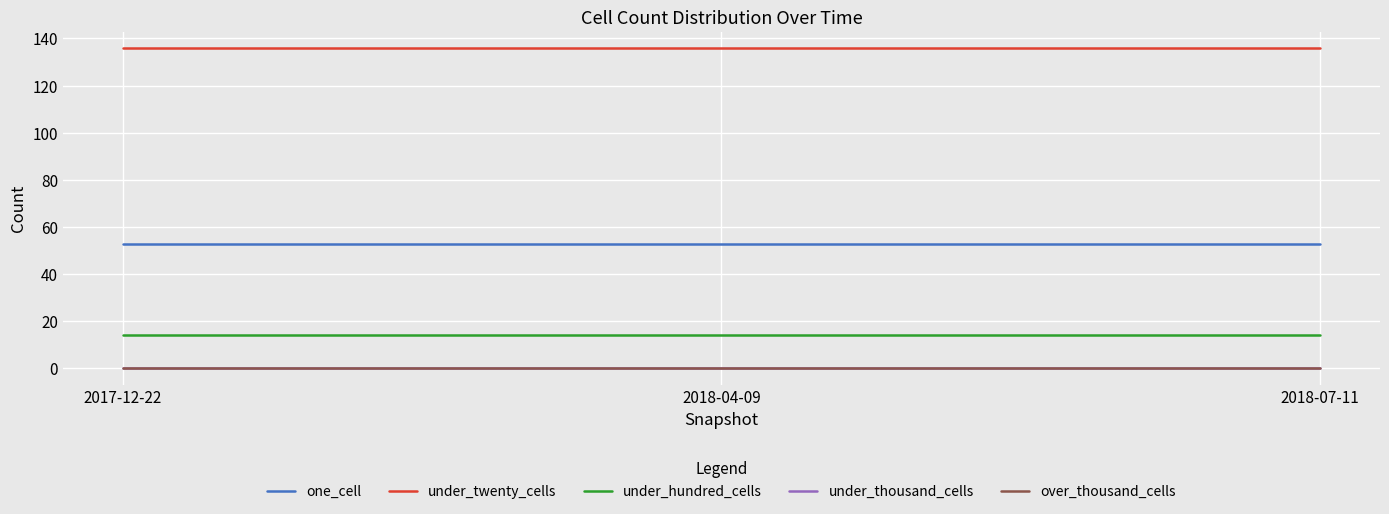

Rank the series at 2018-07-11 from lowest to highest value.

under_thousand_cells, over_thousand_cells, under_hundred_cells, one_cell, under_twenty_cells